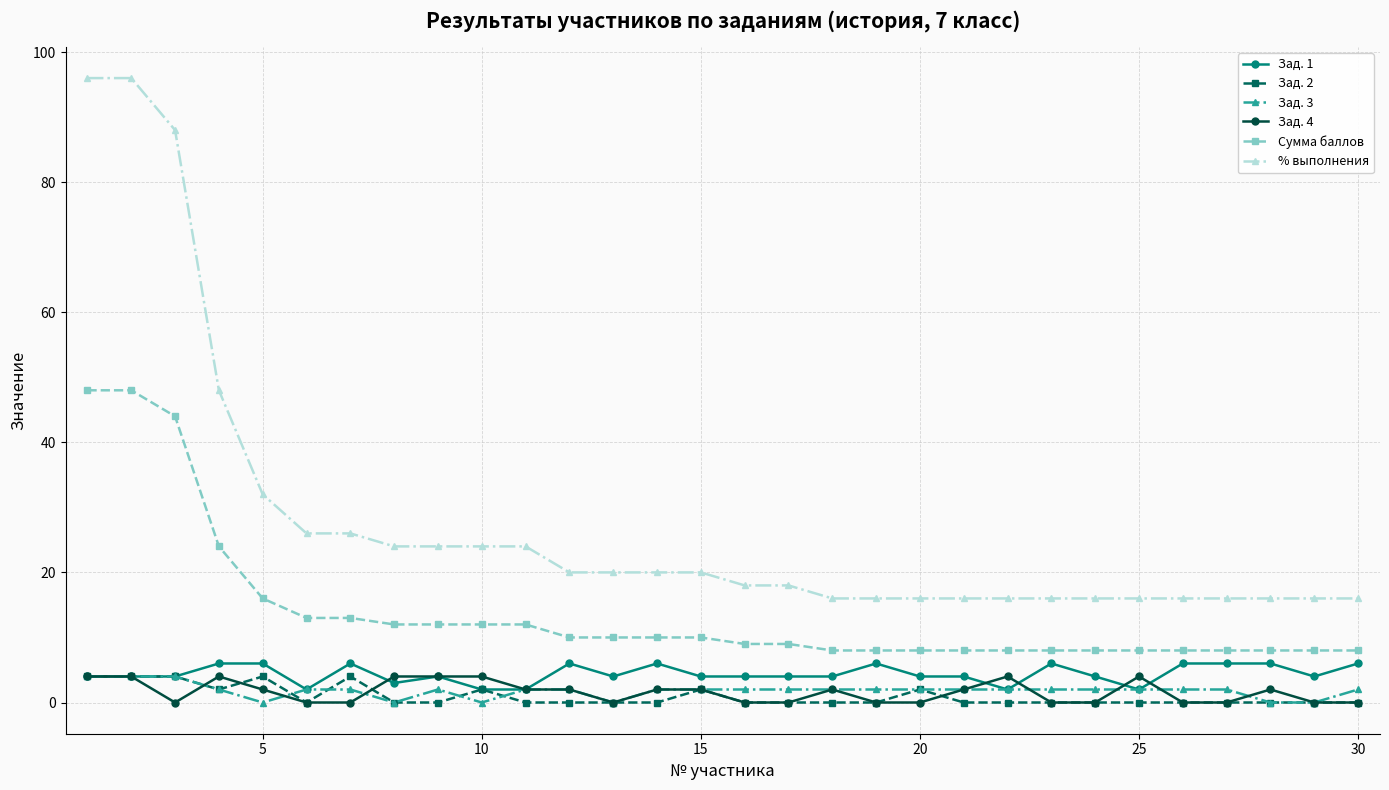

True or false: % выполнения and Зад. 3 cross at least once.

False